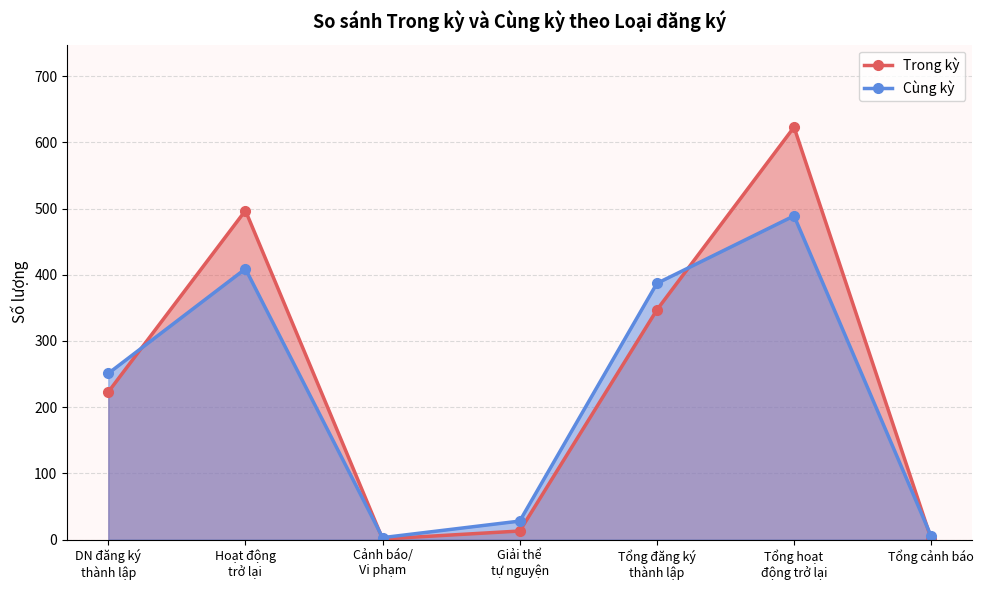

Reading right to left, what are all the values shown in this chart?

Trong kỳ: 1	623	347	13	1	497	223
Cùng kỳ: 5	489	387	28	3	409	251